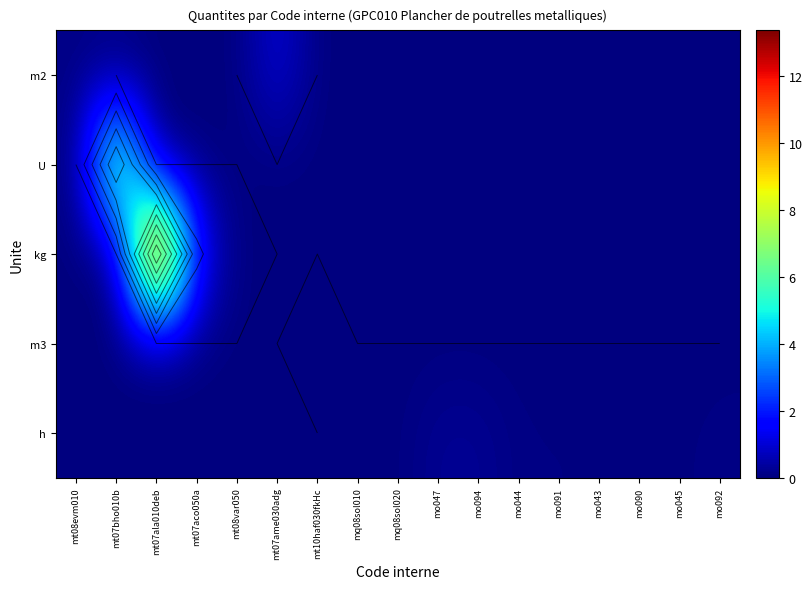

How many values in h are above zero?

10